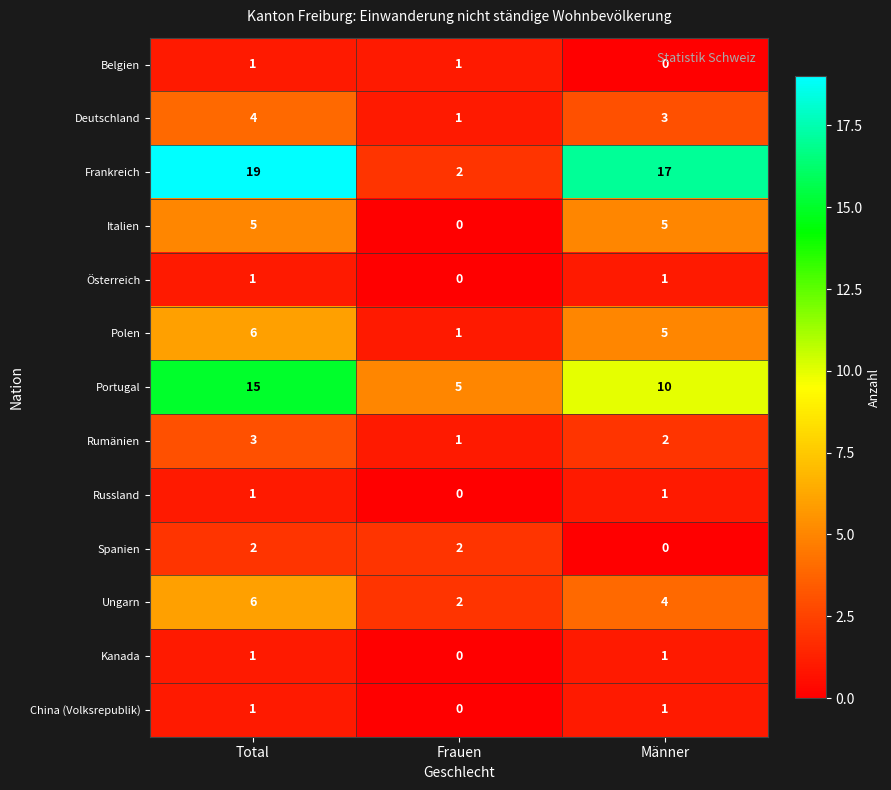

What is the maximum value shown in the chart?

19